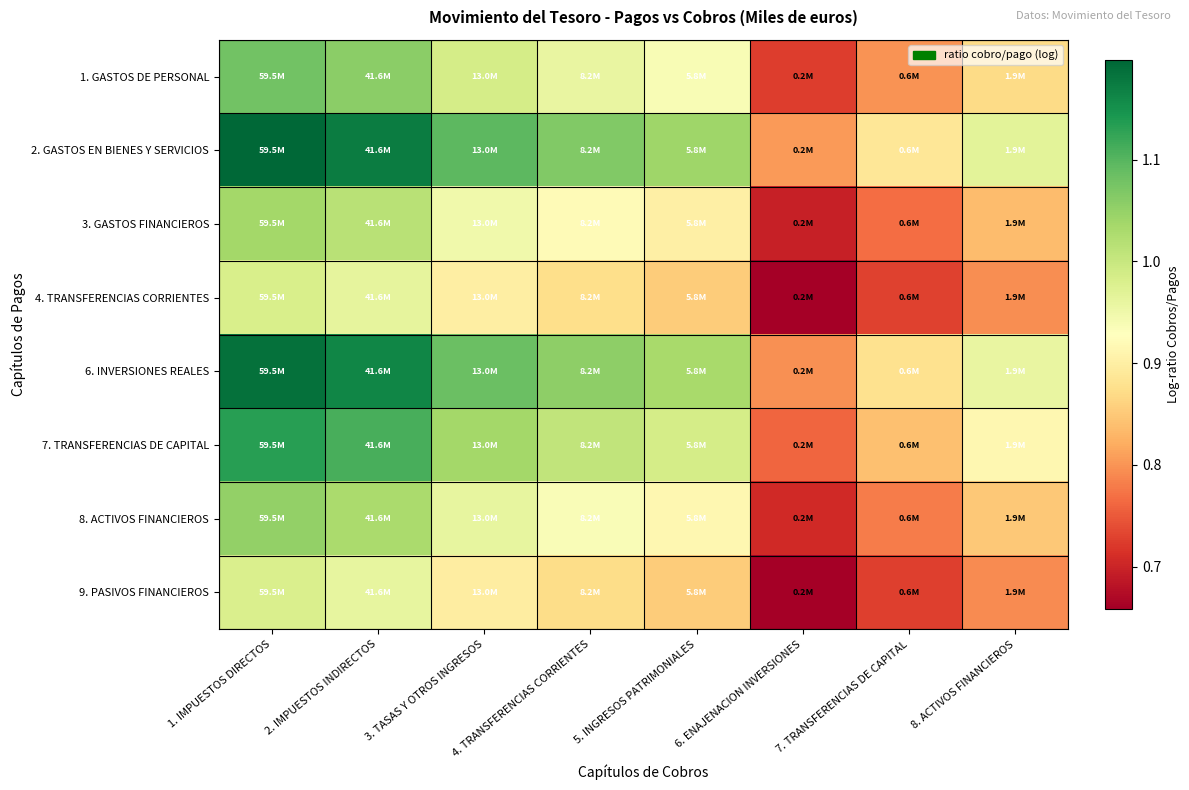

Count the number of data series in this chart.

8